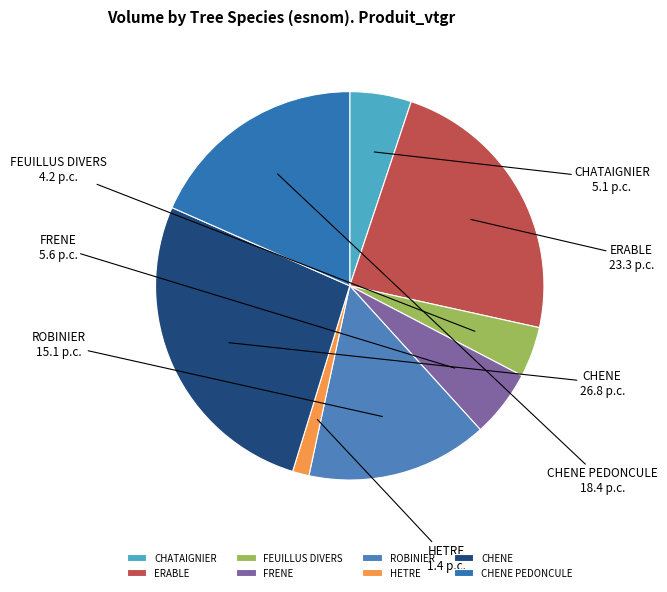

Combined, do HETRE and CHENE PEDONCULE account for over 50%?

No